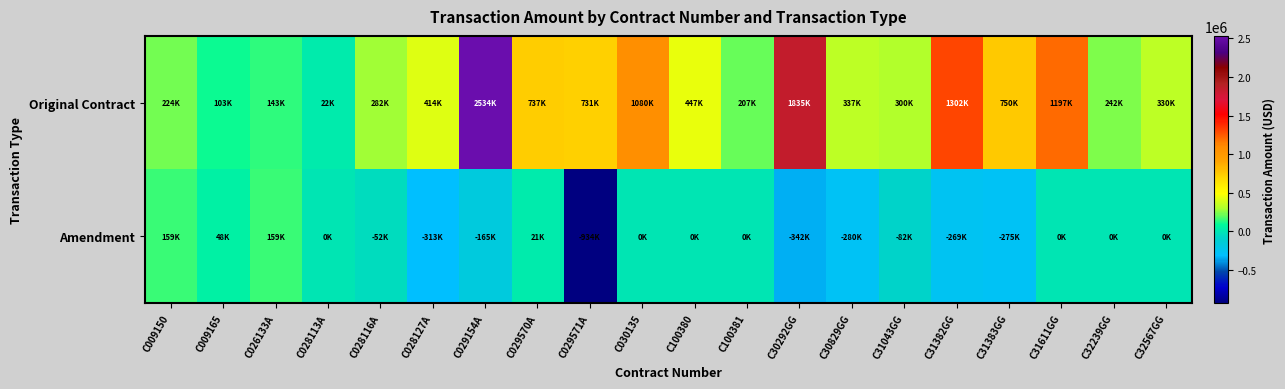

List the series in order of their overall mean, lowest first.

Amendment, Original Contract